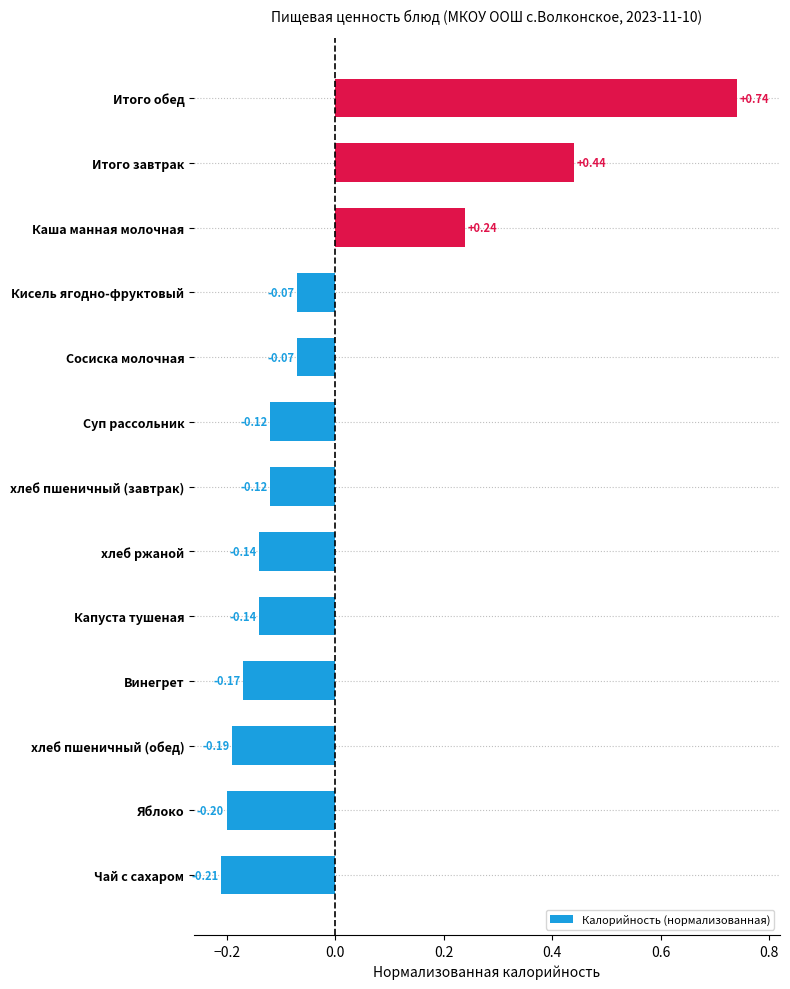

Which has a higher value, хлеб пшеничный (завтрак) or Чай с сахаром?

хлеб пшеничный (завтрак)